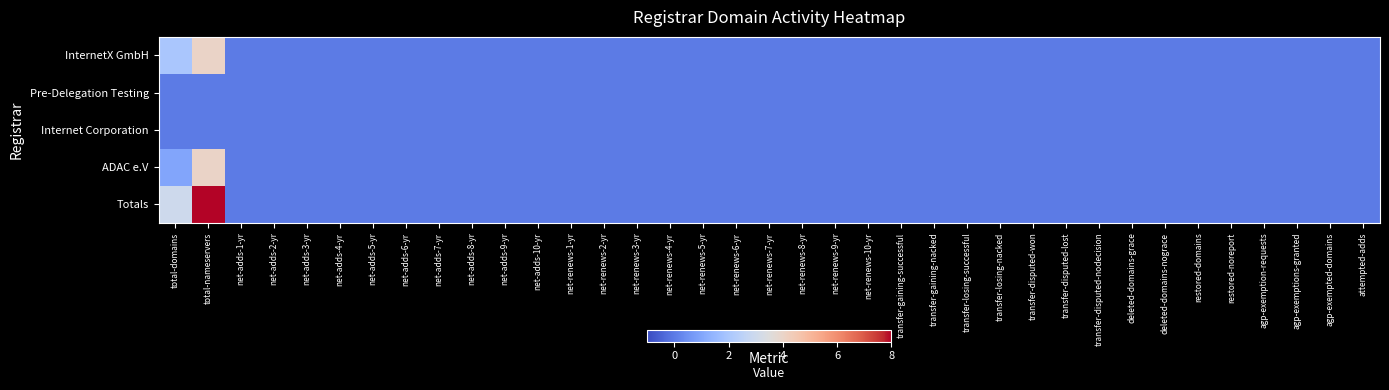

What is the total value across all series at total-nameservers?

16